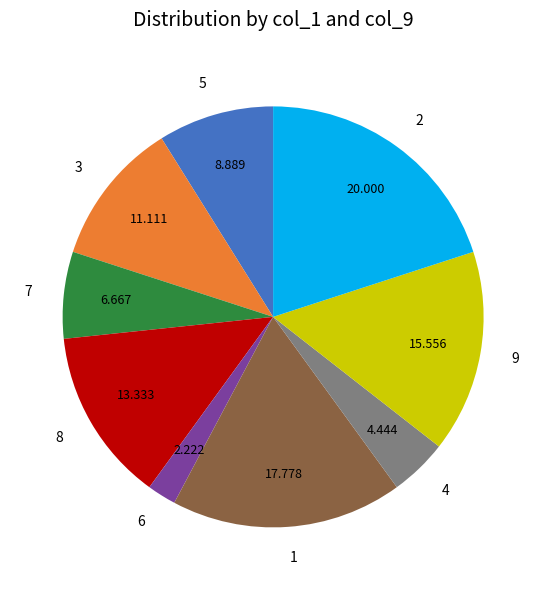

Which category has the smallest portion of the pie?

6